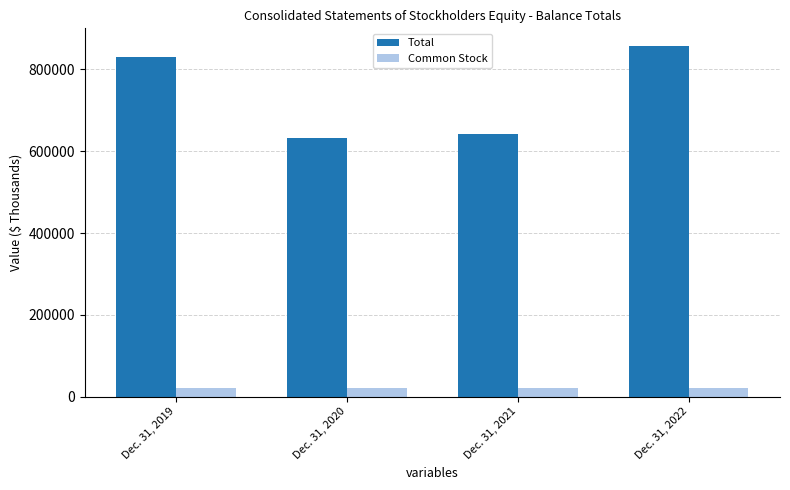

Count the Common Stock values in the range 21495 to 21661.

3